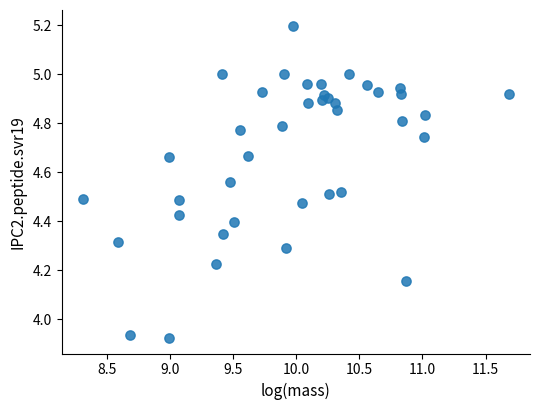

What is the range of Y values (max minus min)?

1.3